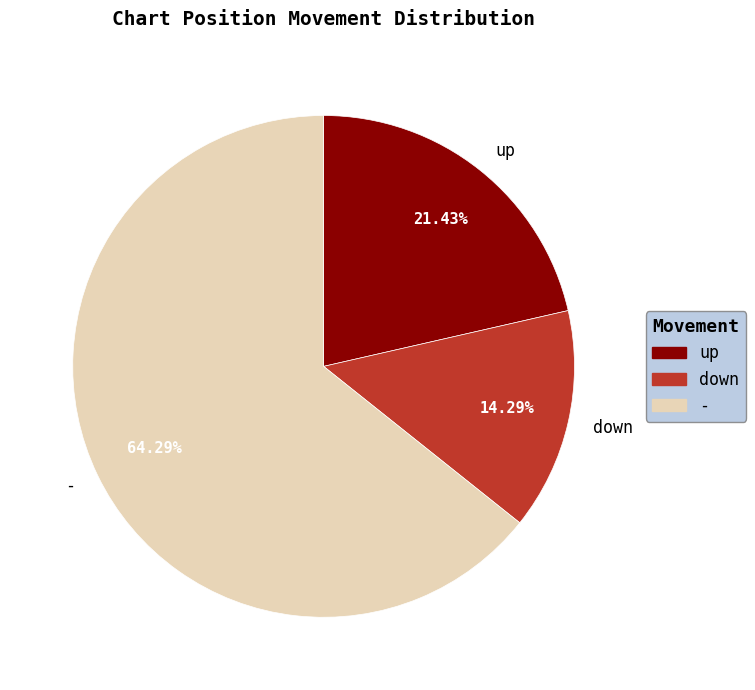

Between - and down, which is larger?

-